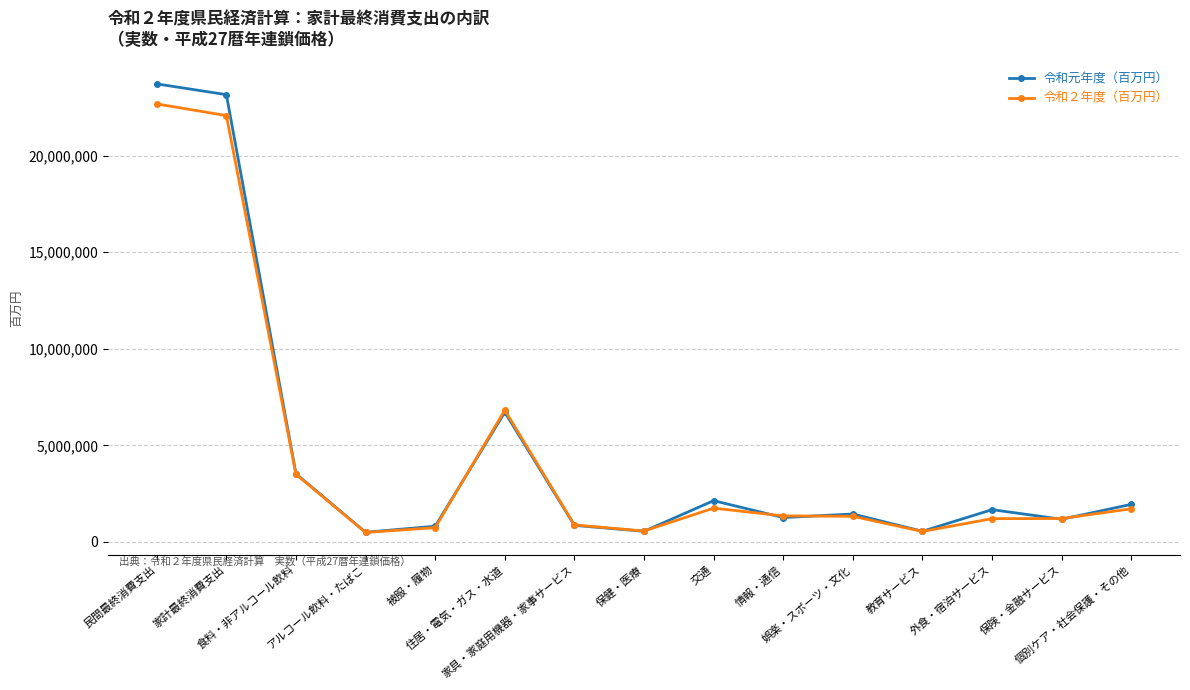

What is the average value of the 令和２年度（百万円） series?

4456823